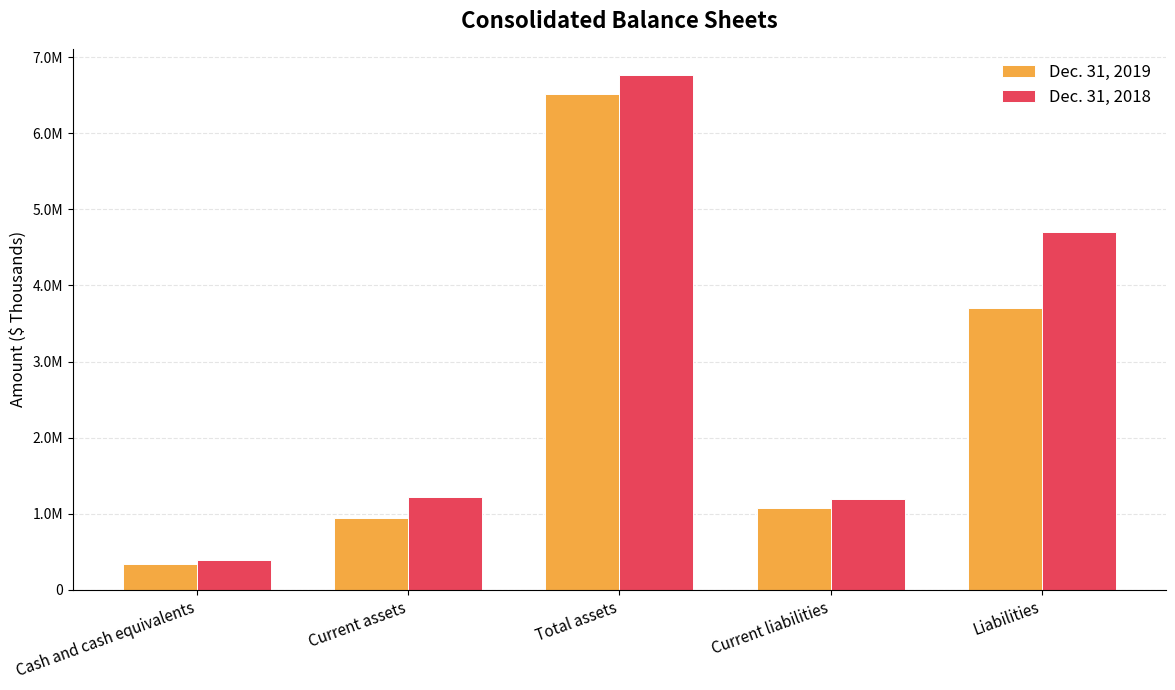

What is the sum of all Dec. 31, 2019 values?

12568170